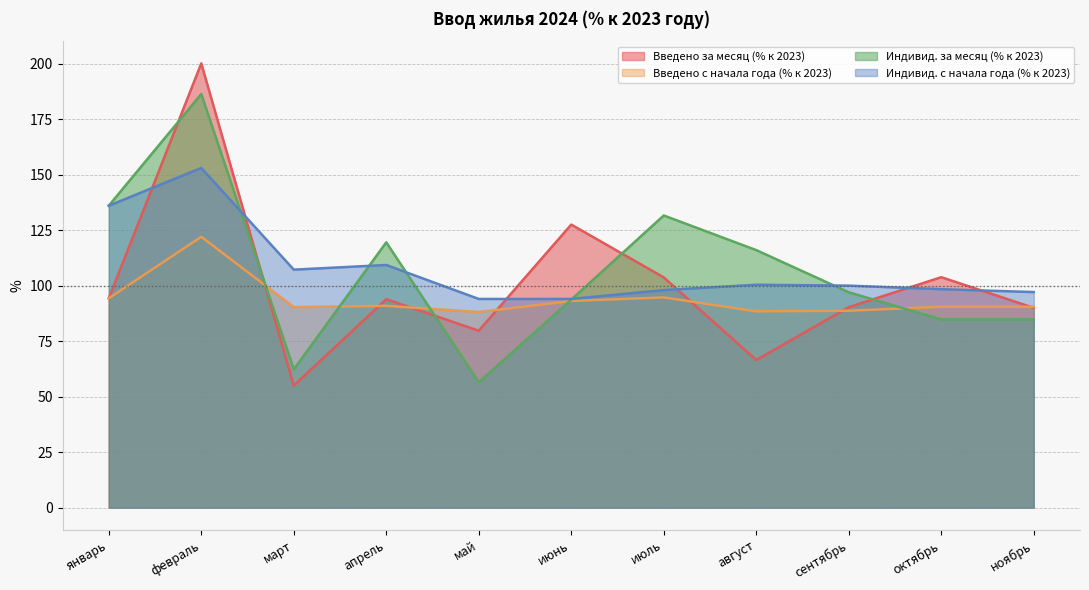

How many data points does each series have?

11